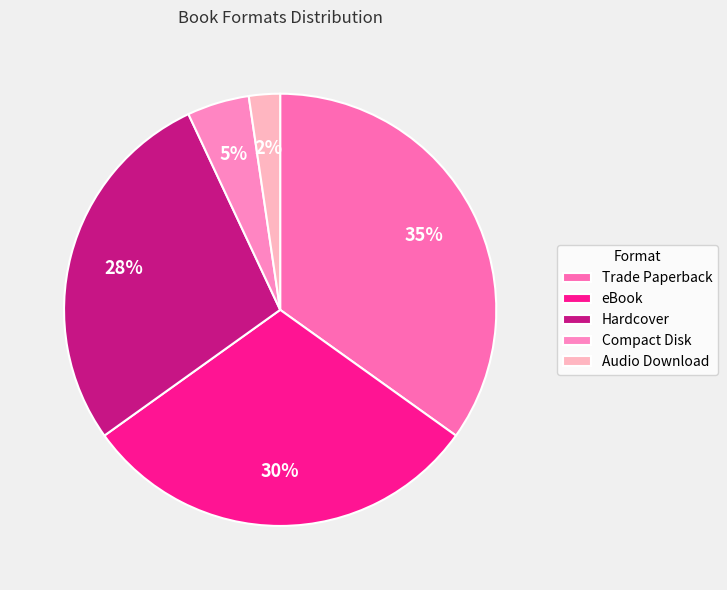

Combined, do Hardcover and Audio Download account for over 50%?

No